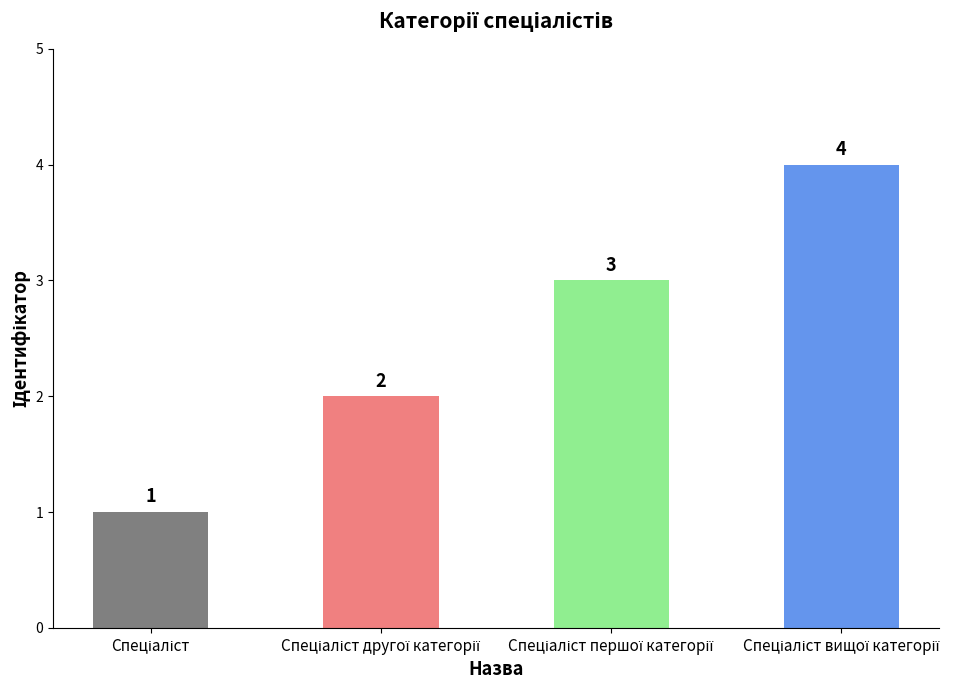

What is the greatest value displayed?

4